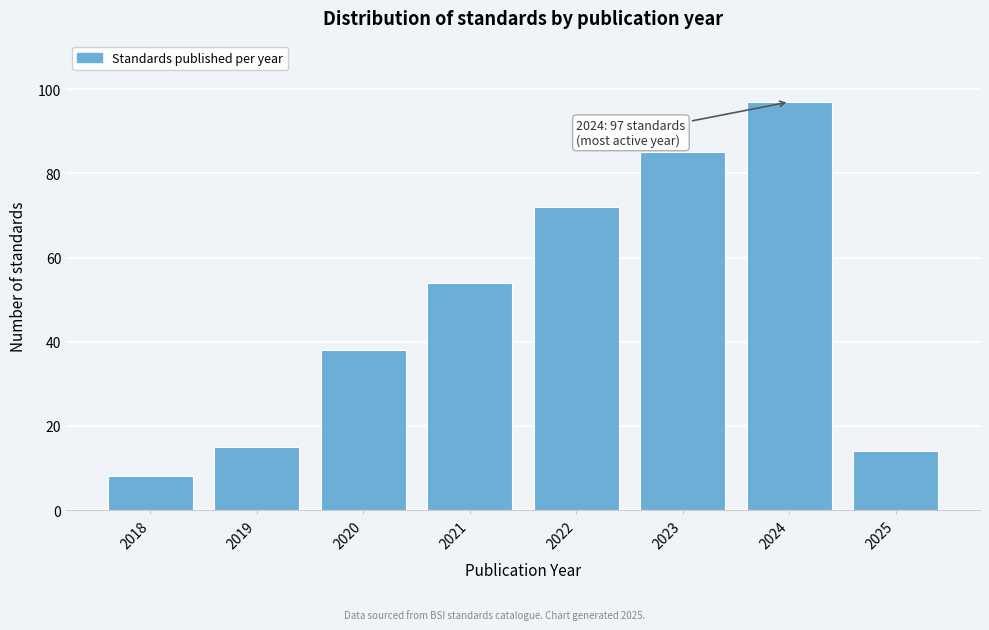

Reading left to right, extract all data points from this chart.

8	15	38	54	72	85	97	14